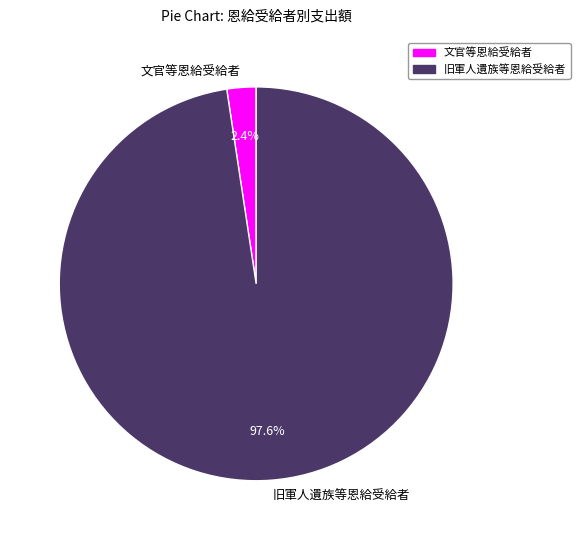

The 文官等恩給受給者 slice represents 2% of the pie. True or false?

True